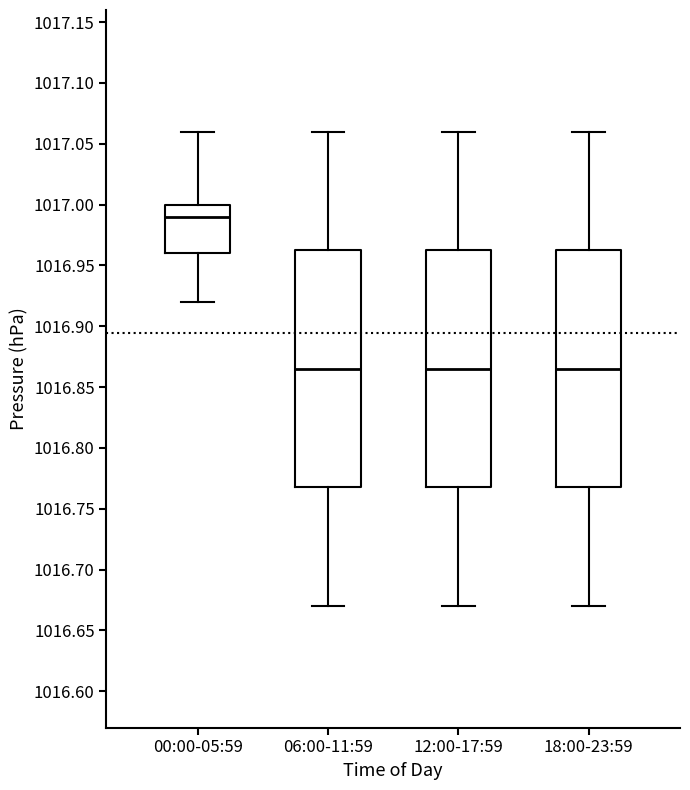

Reading left to right, transcribe this box plot: for each box, give where its median line is, the range the box spans, and where its two whiskers end, as read against the y-axis. The values are not printed on the chart, so give them approximately, as read against the axis.

00:00-05:59: median 1016.990, box 1016.960 to 1017.000, whiskers 1016.920 to 1017.060
06:00-11:59: median 1016.865, box 1016.770 to 1016.965, whiskers 1016.670 to 1017.060
12:00-17:59: median 1016.865, box 1016.770 to 1016.965, whiskers 1016.670 to 1017.060
18:00-23:59: median 1016.865, box 1016.770 to 1016.965, whiskers 1016.670 to 1017.060